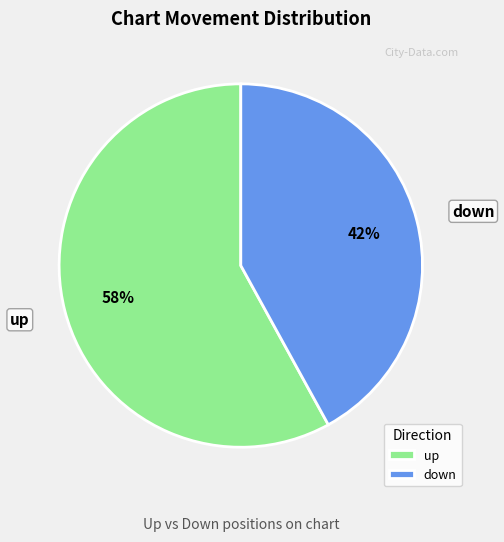

What is the majority slice?

up